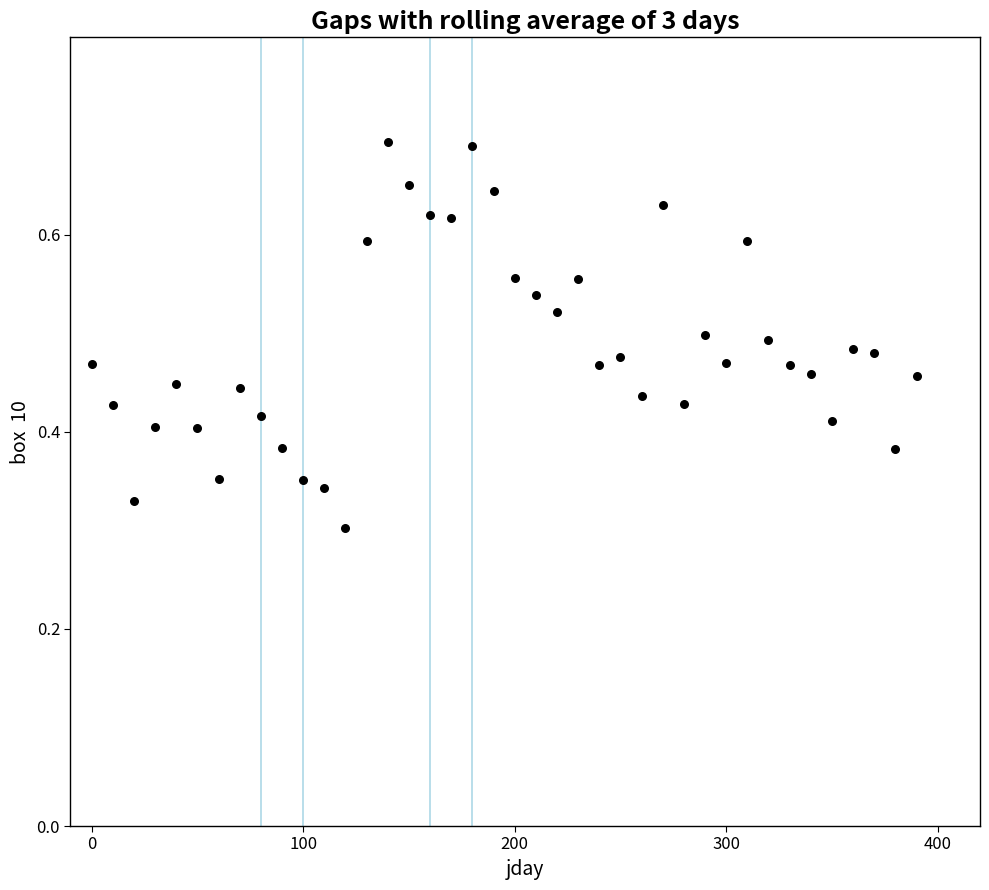

What is the range of X values (max minus min)?

390.0